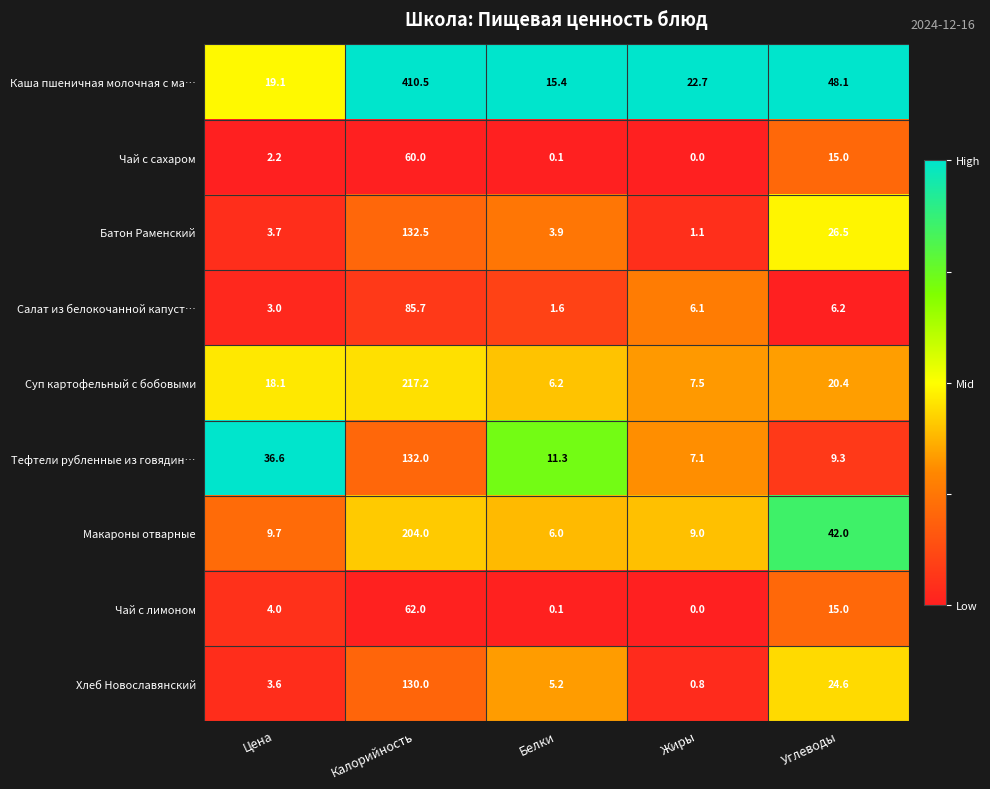

What value does the Чай с лимоном series have at Калорийность?

62.0